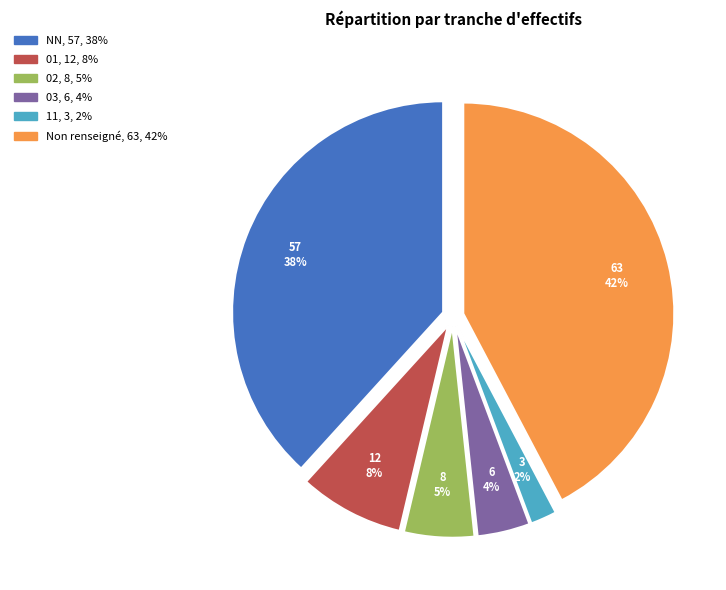

Is there a majority slice in this chart?

No